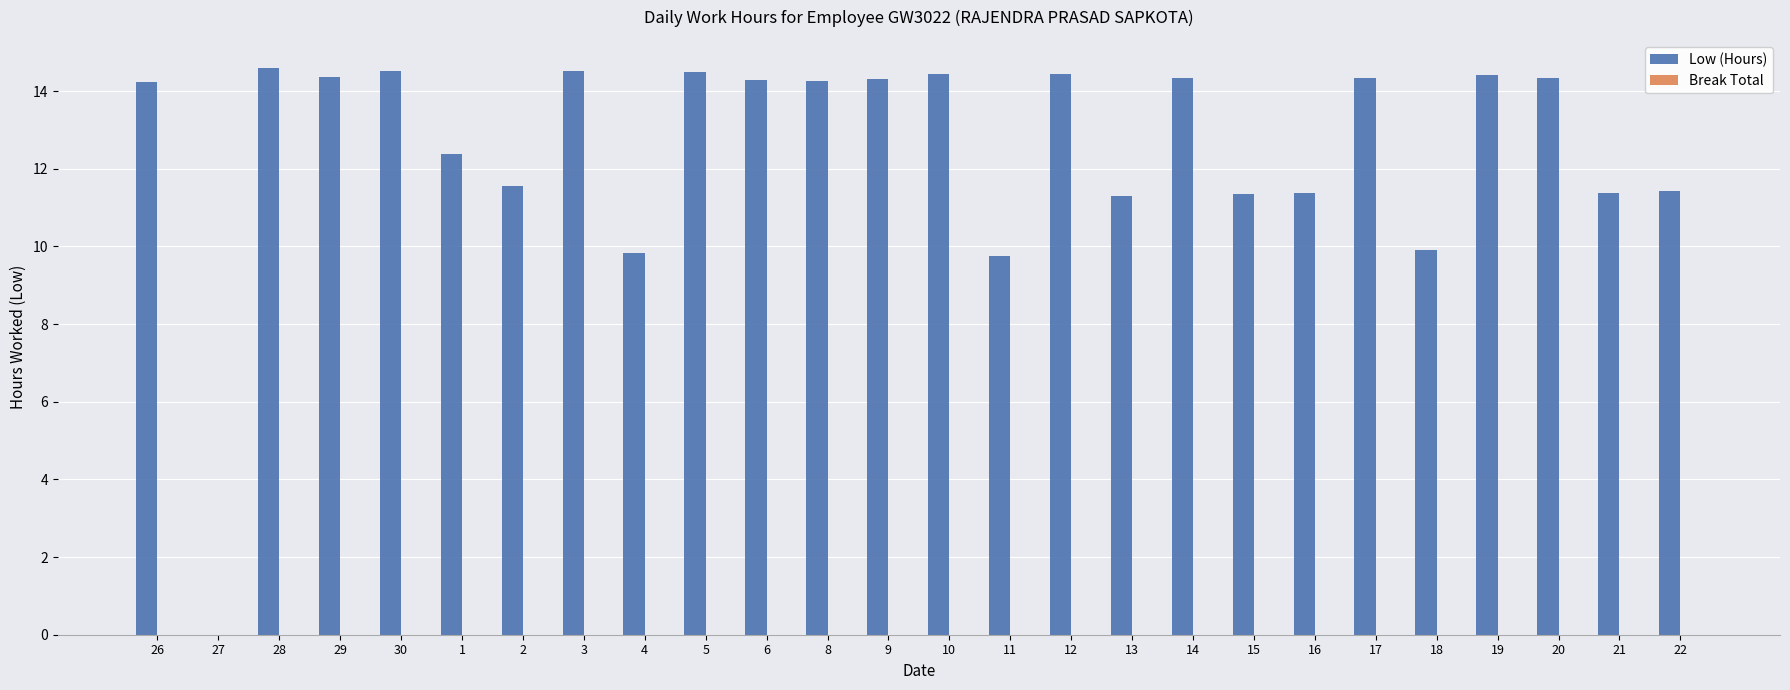

How many categories are shown in the chart?

26